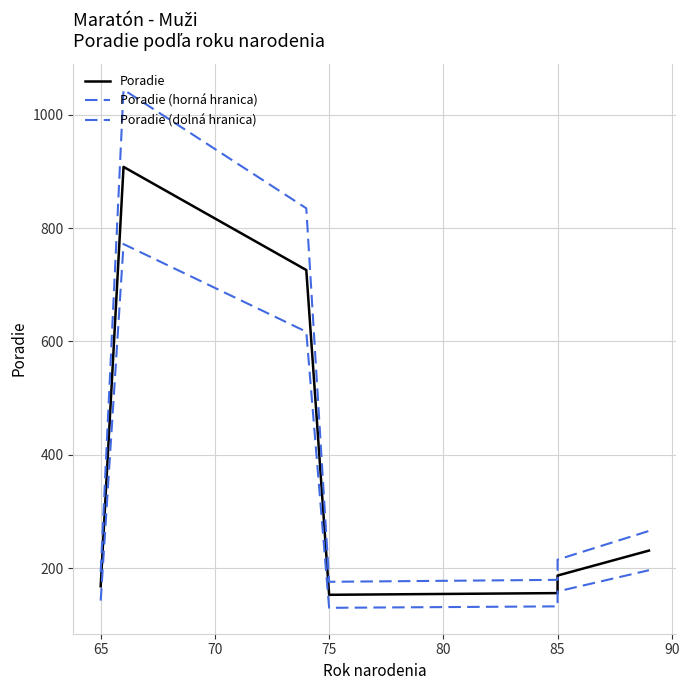

Is this an area chart (filled region under the line)?

No